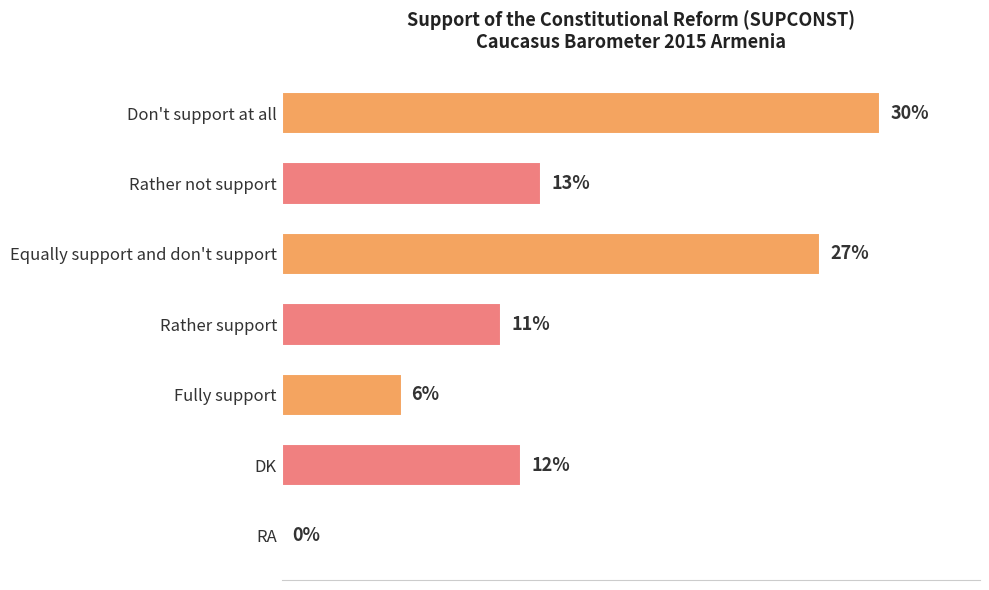

At which category does the chart reach its peak across all series?

Don't support at all